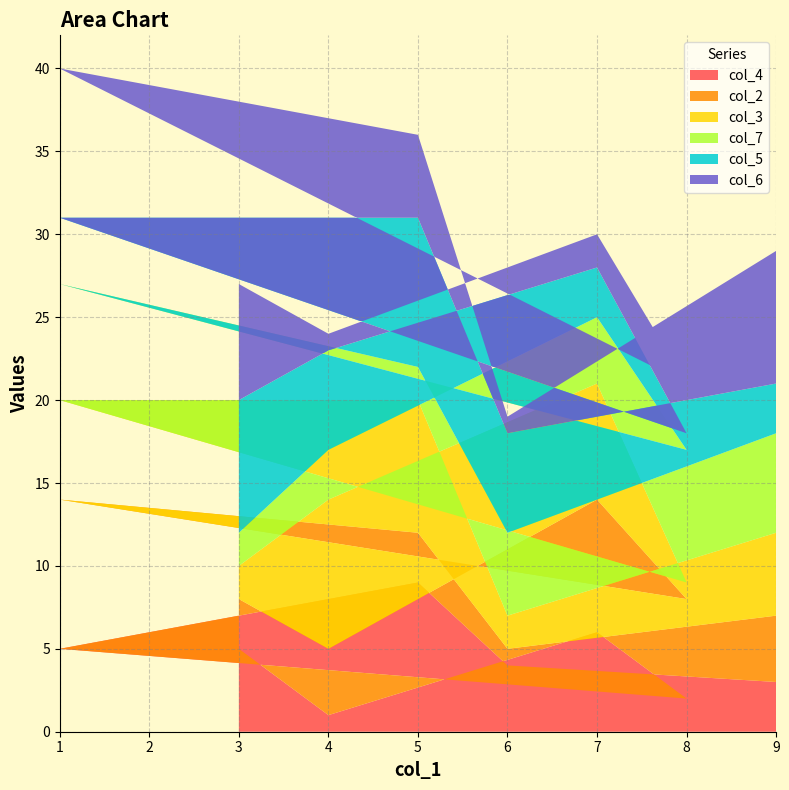

Reading left to right, list all the values displayed in this chart.

col_4: 3=5	4=1	7=6	8=2	1=5	5=9	6=4	9=3
col_2: 3=3	4=4	7=8	8=6	1=9	5=3	6=1	9=4
col_3: 3=2	4=9	7=7	8=1	1=6	5=8	6=2	9=5
col_7: 3=2	4=3	7=4	8=8	1=7	5=2	6=5	9=6
col_5: 3=8	4=6	7=3	8=1	1=4	5=9	6=6	9=3
col_6: 3=7	4=1	7=2	8=3	1=9	5=5	6=1	9=8